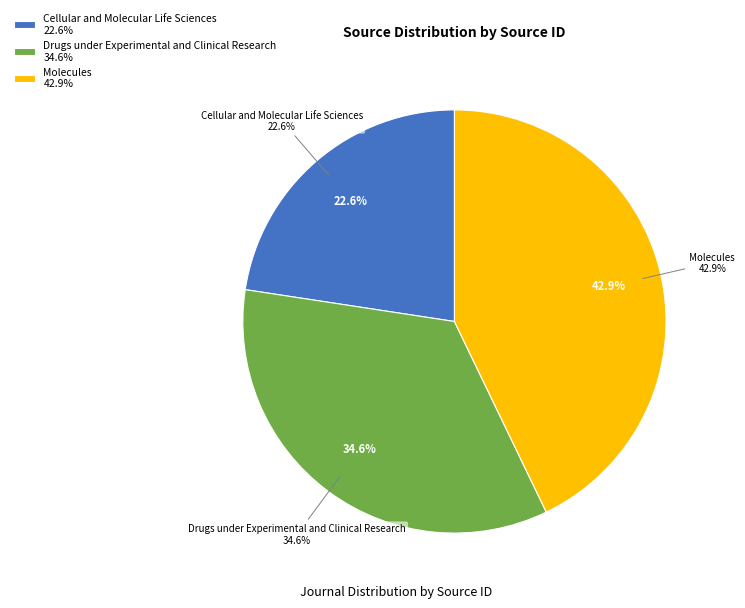

To the nearest percent, what is the combined percentage of Cellular and Molecular Life Sciences and Drugs under Experimental and Clinical Research?

57%